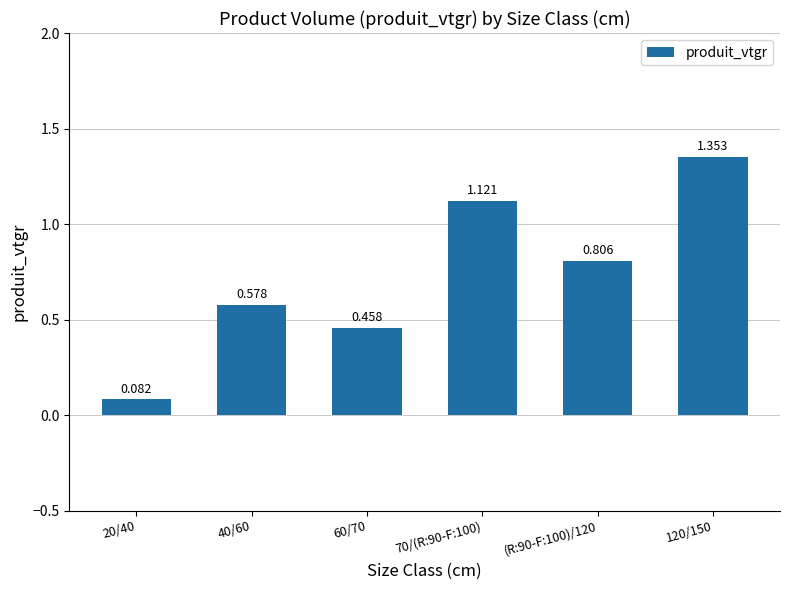

What is the label of the 1st bar from the right?

120/150